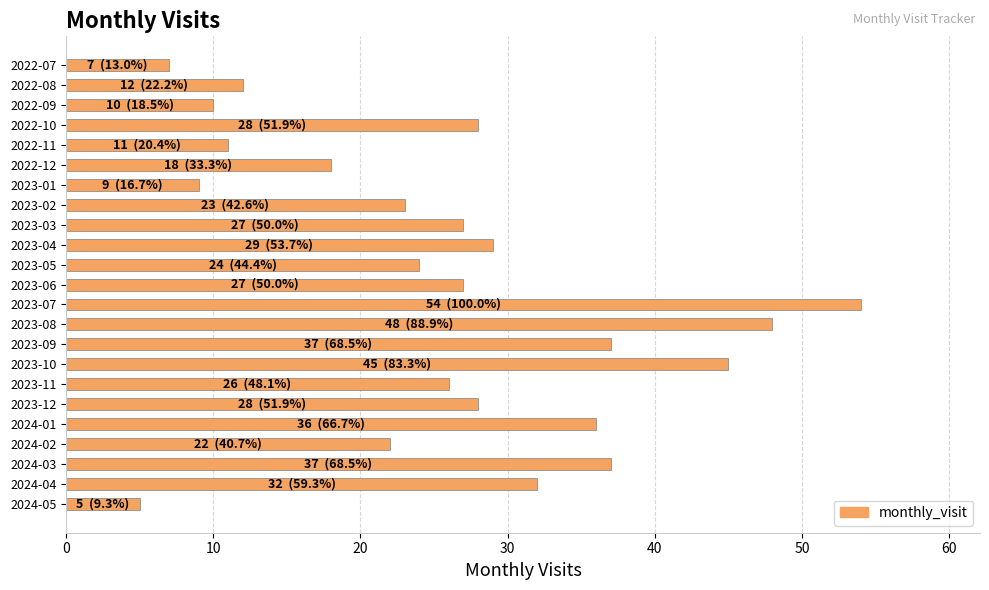

How many values are below 27?

11